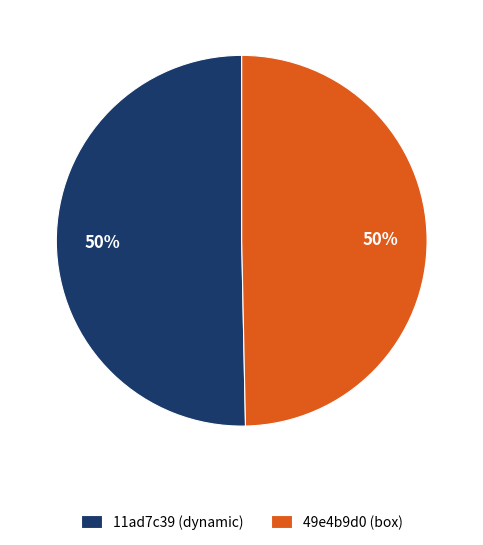

To the nearest percent, what is the average slice percentage?

50%